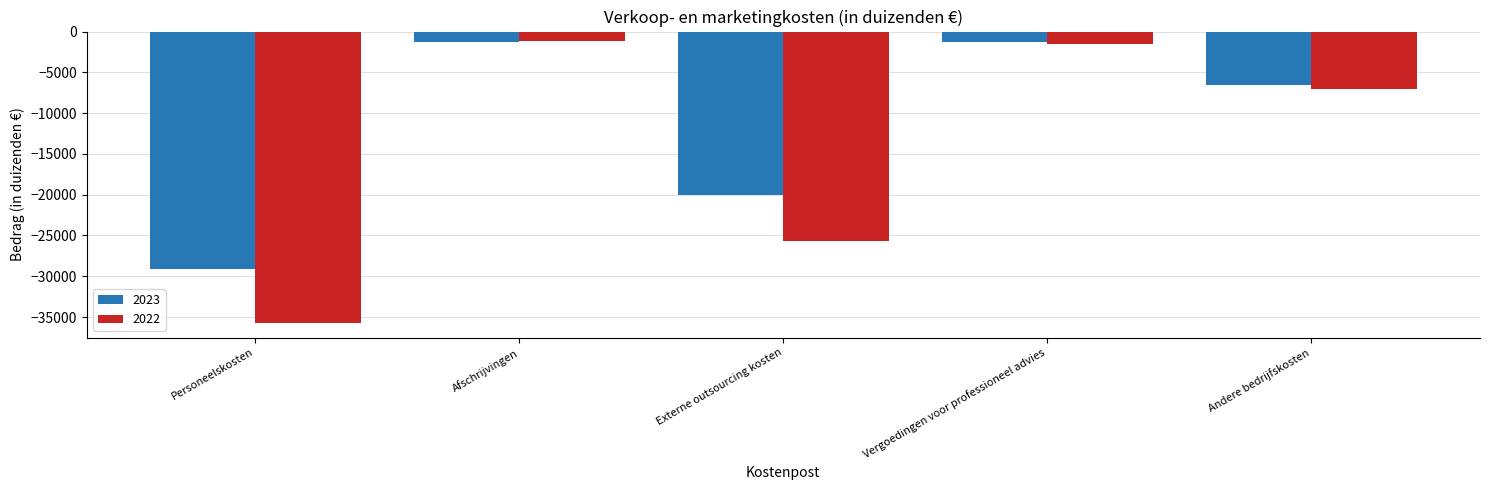

Does the chart contain stacked bars?

No